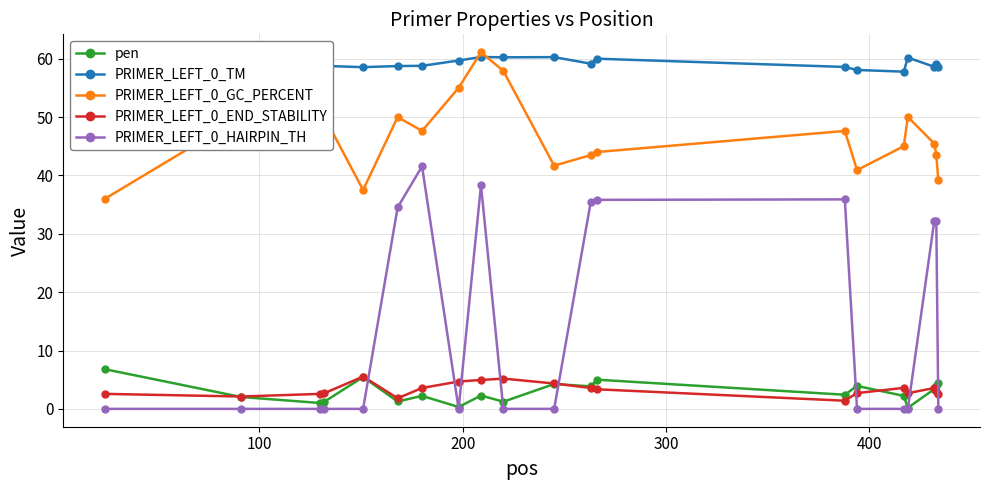

What is the value of the PRIMER_LEFT_0_HAIRPIN_TH point at the 13th from the left?

35.8